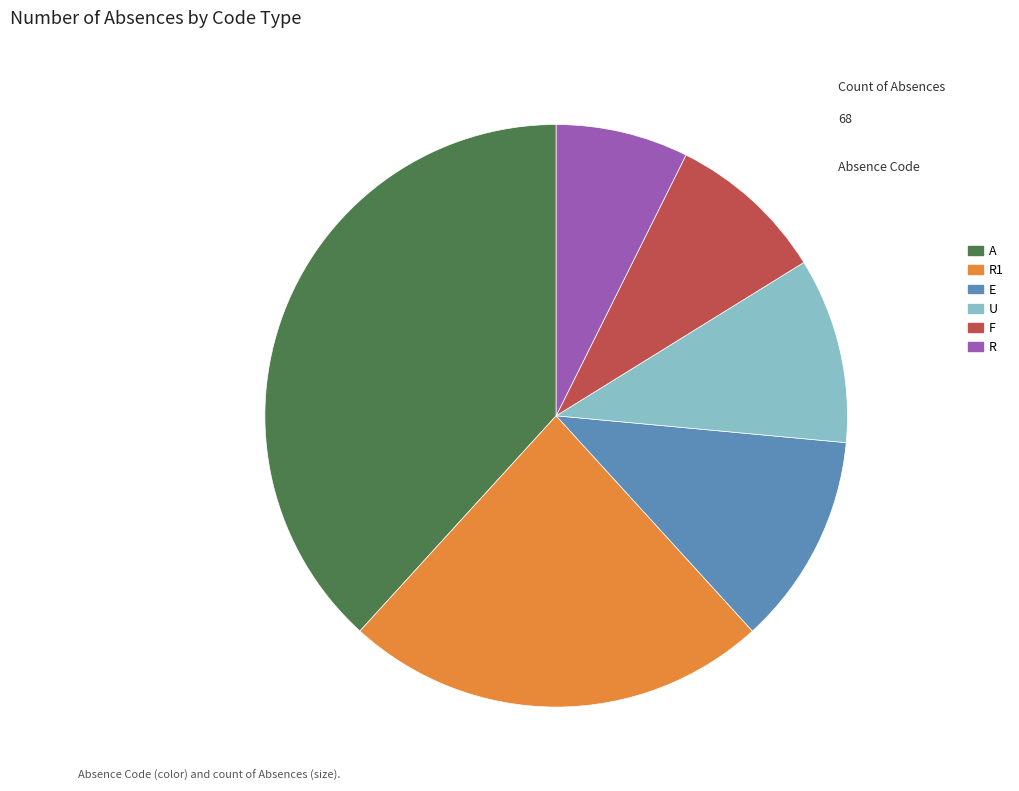

Does any single category account for the majority?

No